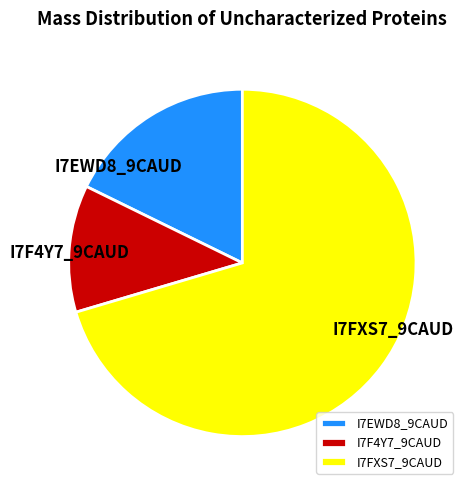

The I7EWD8_9CAUD slice represents 18% of the pie. True or false?

True